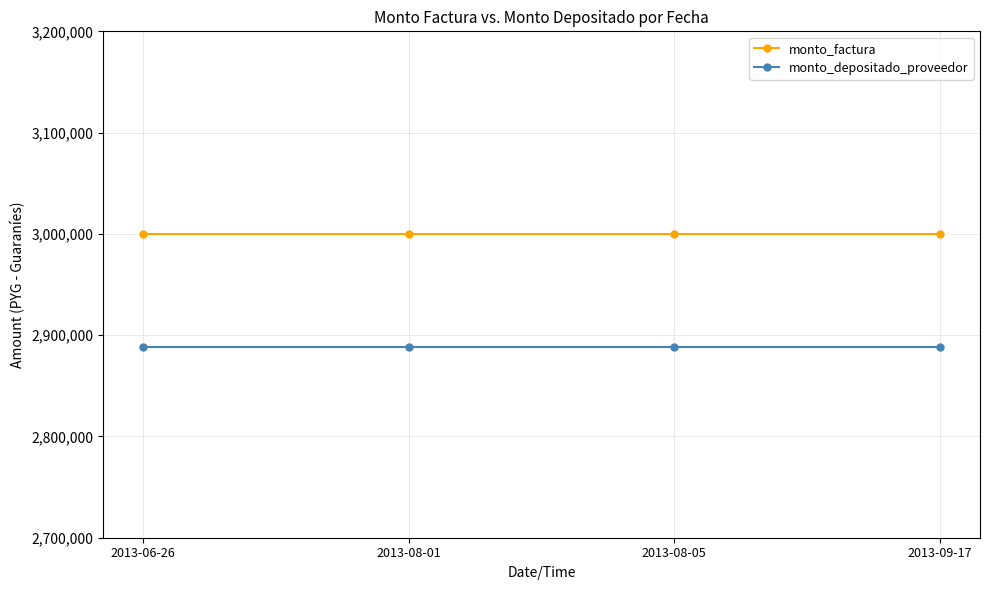

True or false: monto_factura has more than 1 interior local peaks.

False